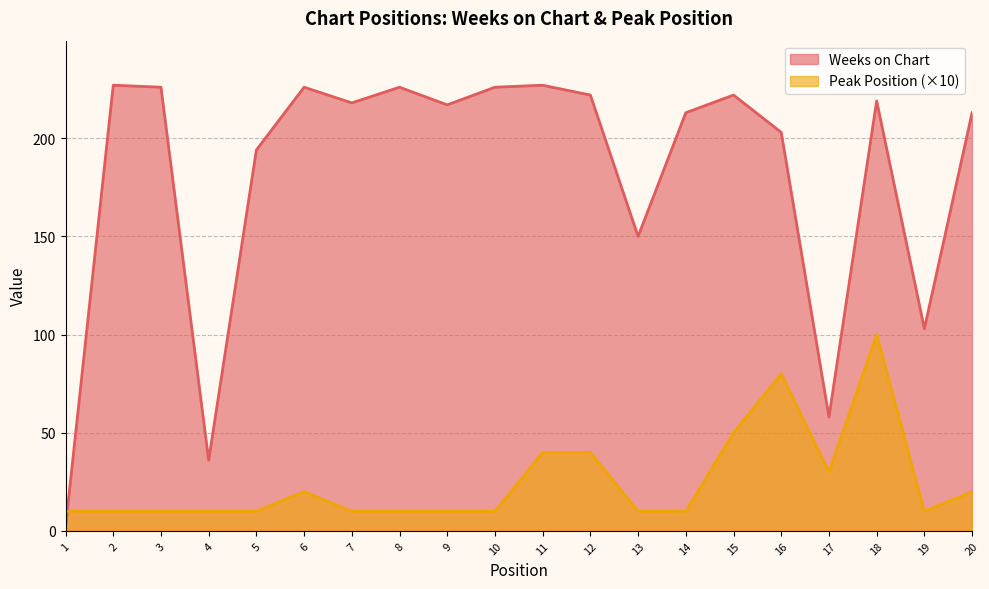

The value of Weeks on Chart at 13 is 150. True or false?

True